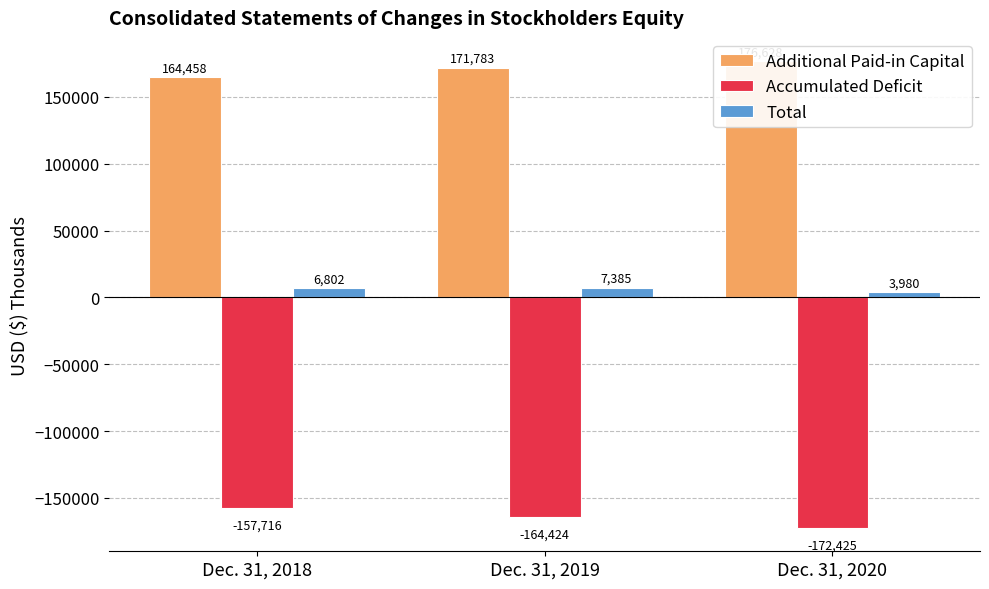

Rank the series at Dec. 31, 2019 from lowest to highest value.

Accumulated Deficit, Total, Additional Paid-in Capital